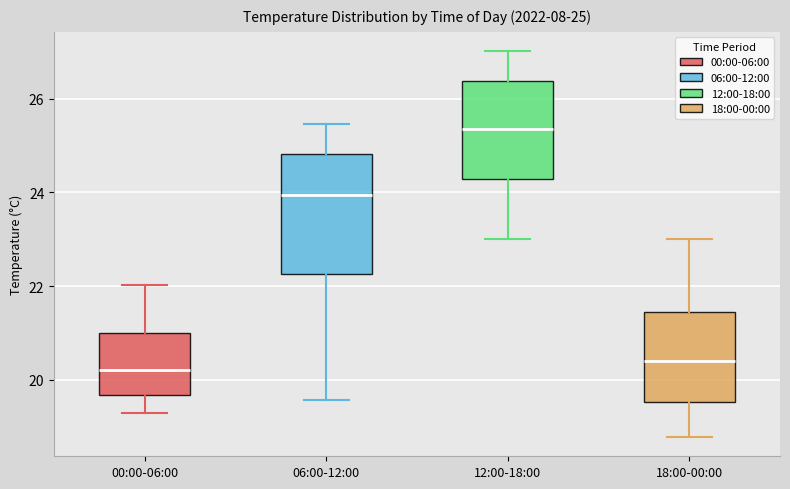

Which box's median line is the highest?

12:00-18:00